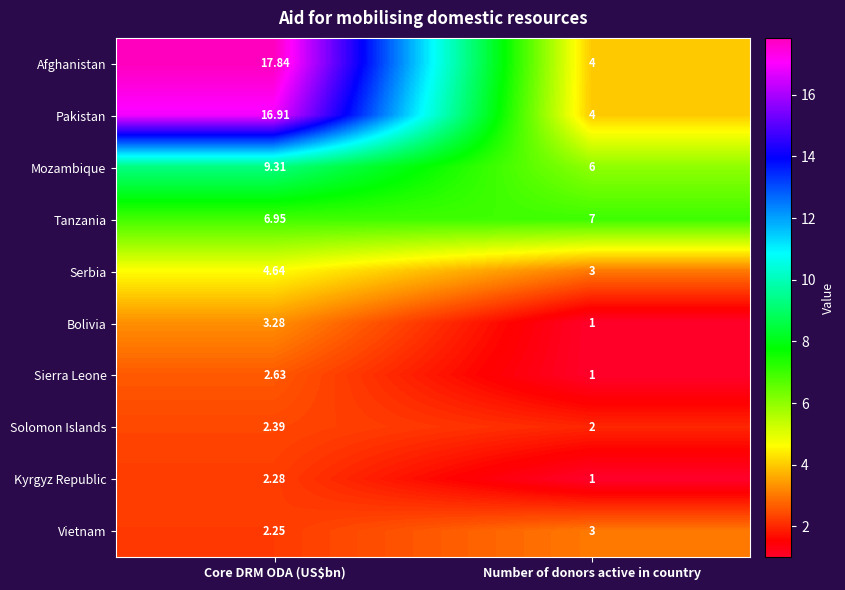

Which category has the highest value across all series?

Core DRM ODA (US$bn)